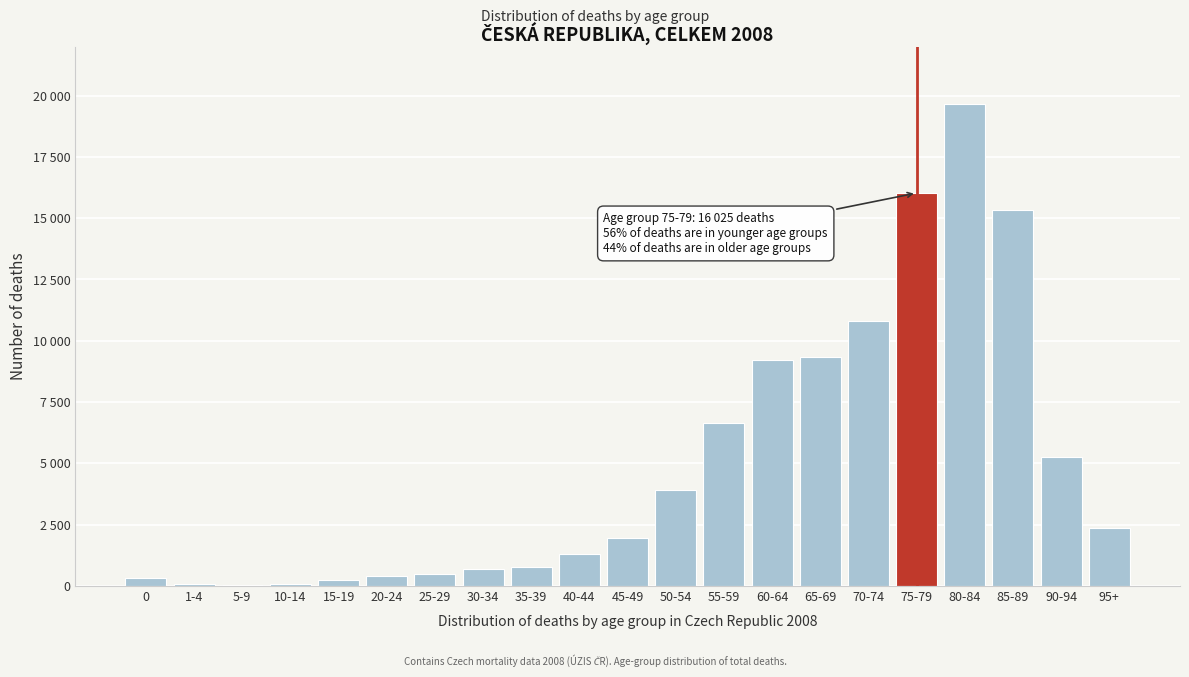

Are the bars horizontal?

No